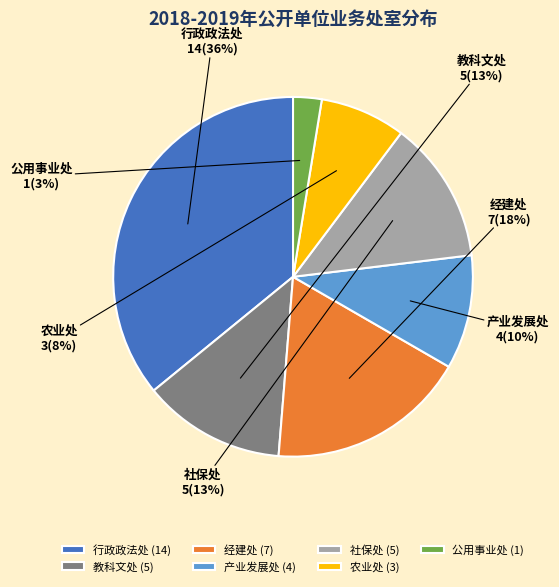

Is the sum of 社保处 and 产业发展处 greater than half?

No